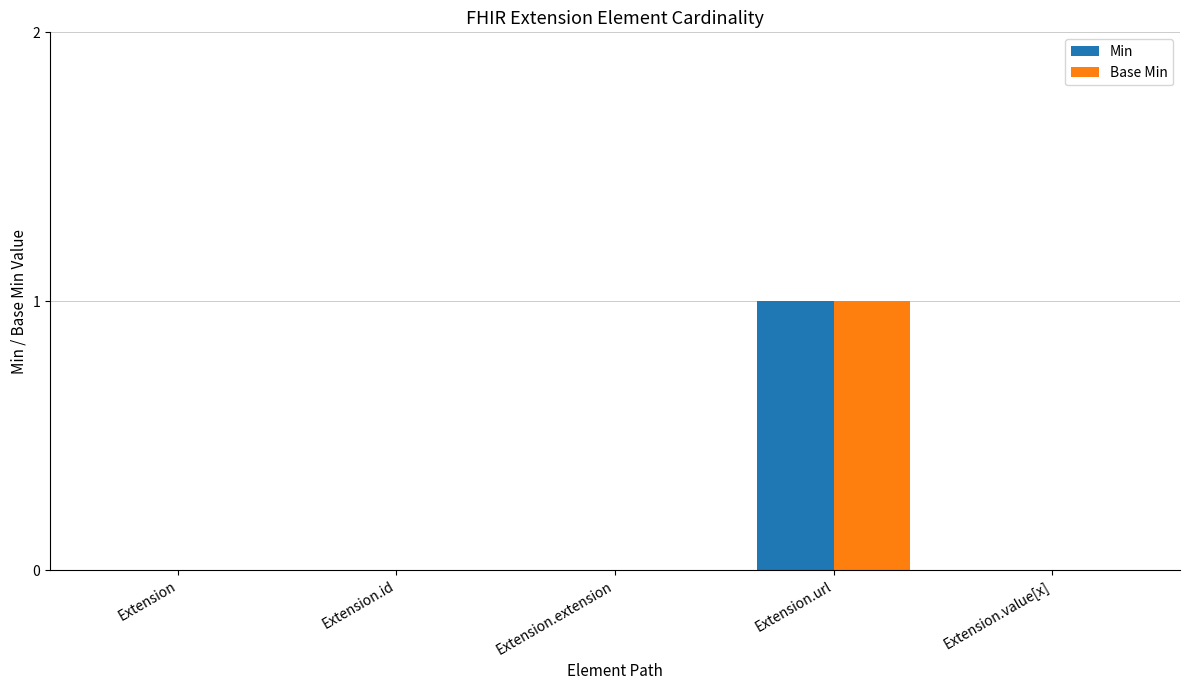

Reading left to right, transcribe all the data shown in this chart.

Min: 0	0	0	1	0
Base Min: 0	0	0	1	0